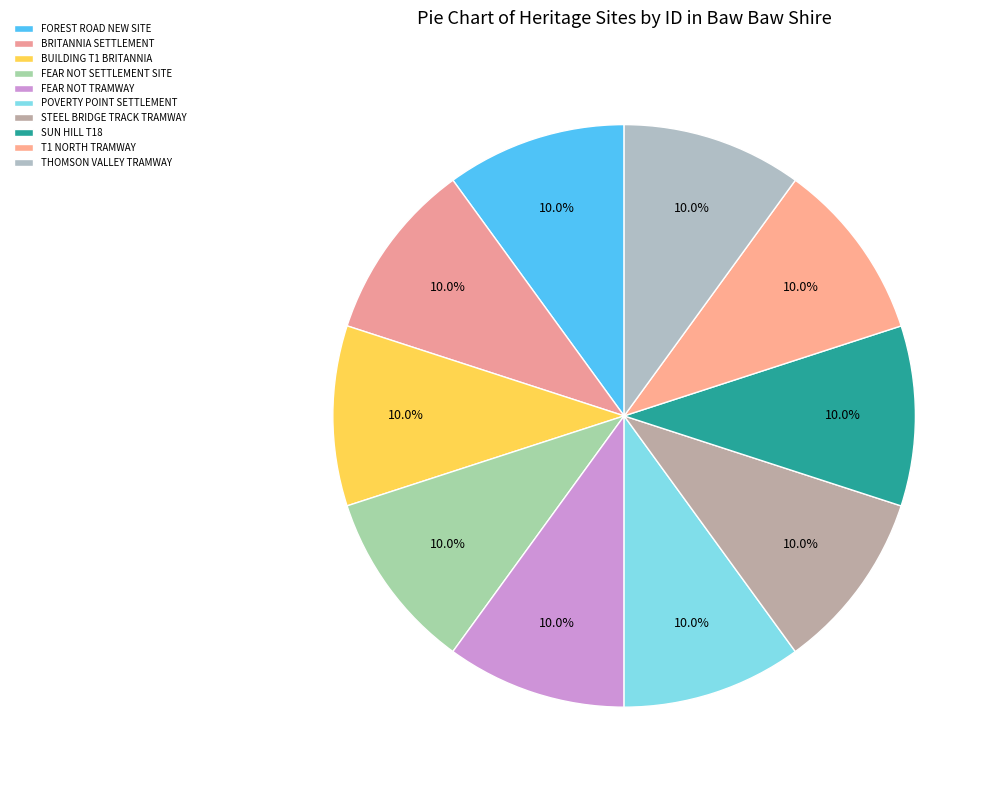

How much of the chart is everything except BRITANNIA SETTLEMENT?

90.0%